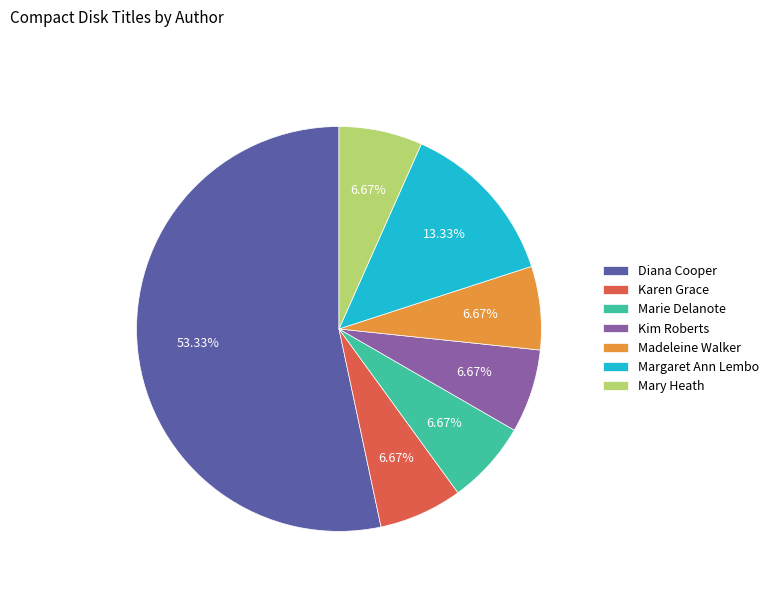

Combined, what portion of the pie is Kim Roberts and Marie Delanote?

13.3%